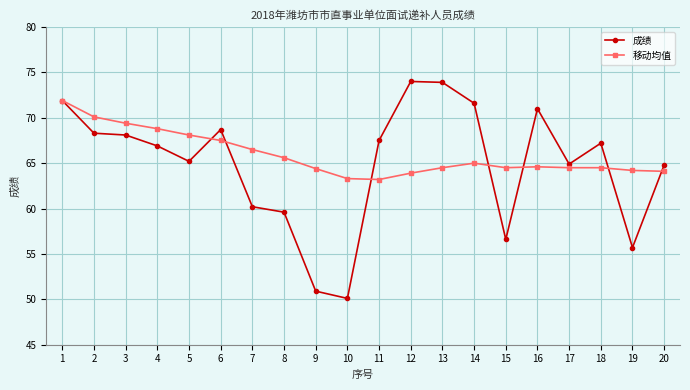

What is the average value of the 成绩 series?

64.9